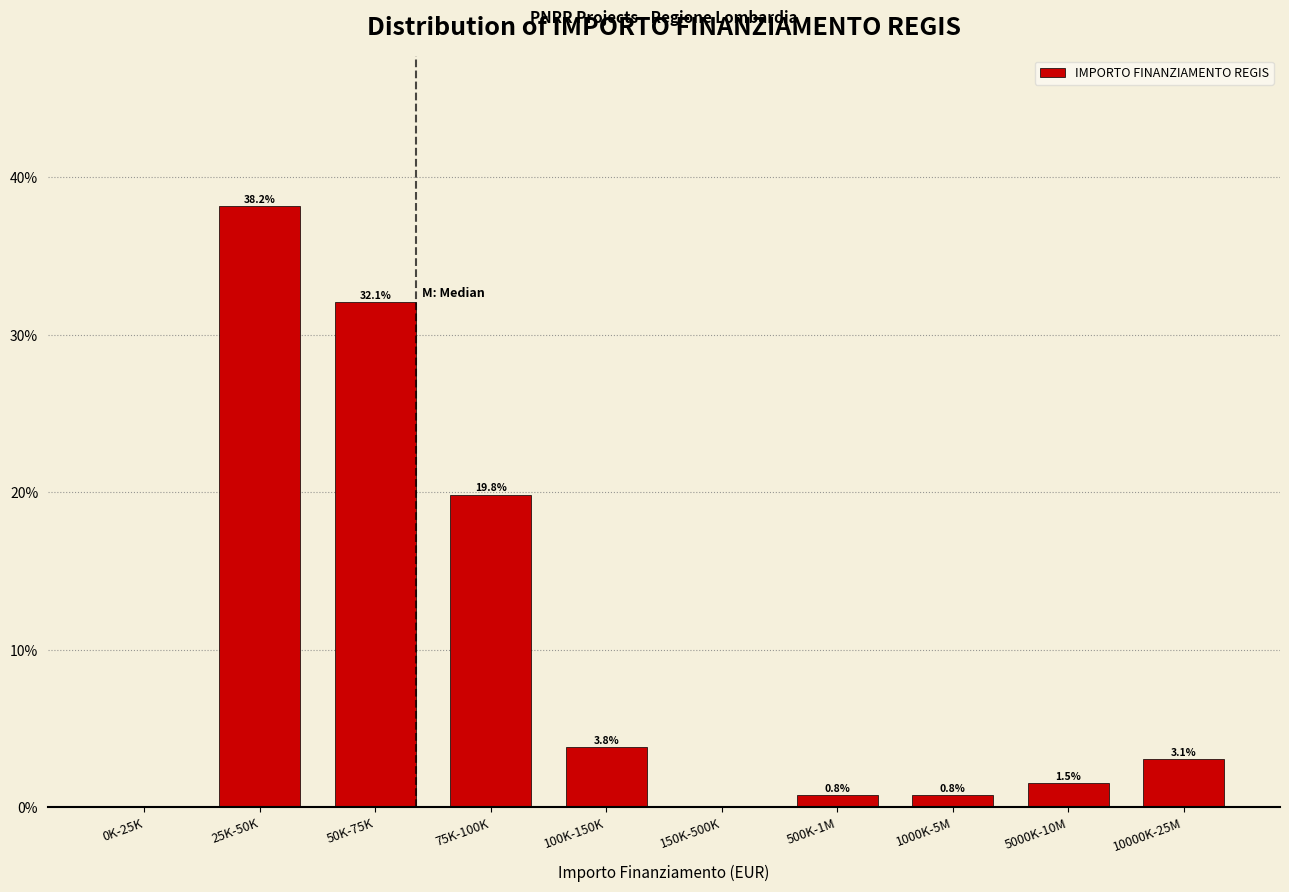

Reading right to left, extract all data points from this chart.

10000K-25M=3.1	5000K-10M=1.5	1000K-5M=0.8	500K-1M=0.8	150K-500K=0.0	100K-150K=3.8	75K-100K=19.8	50K-75K=32.1	25K-50K=38.2	0K-25K=0.0